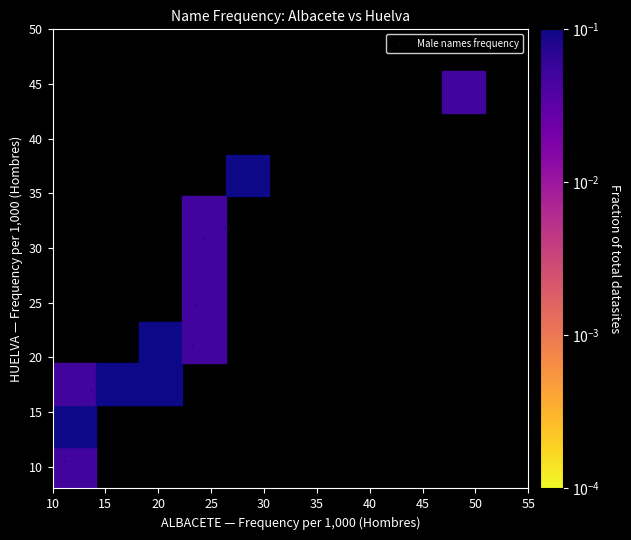

What Y value in the scatter plot is closest to 27?

24.7